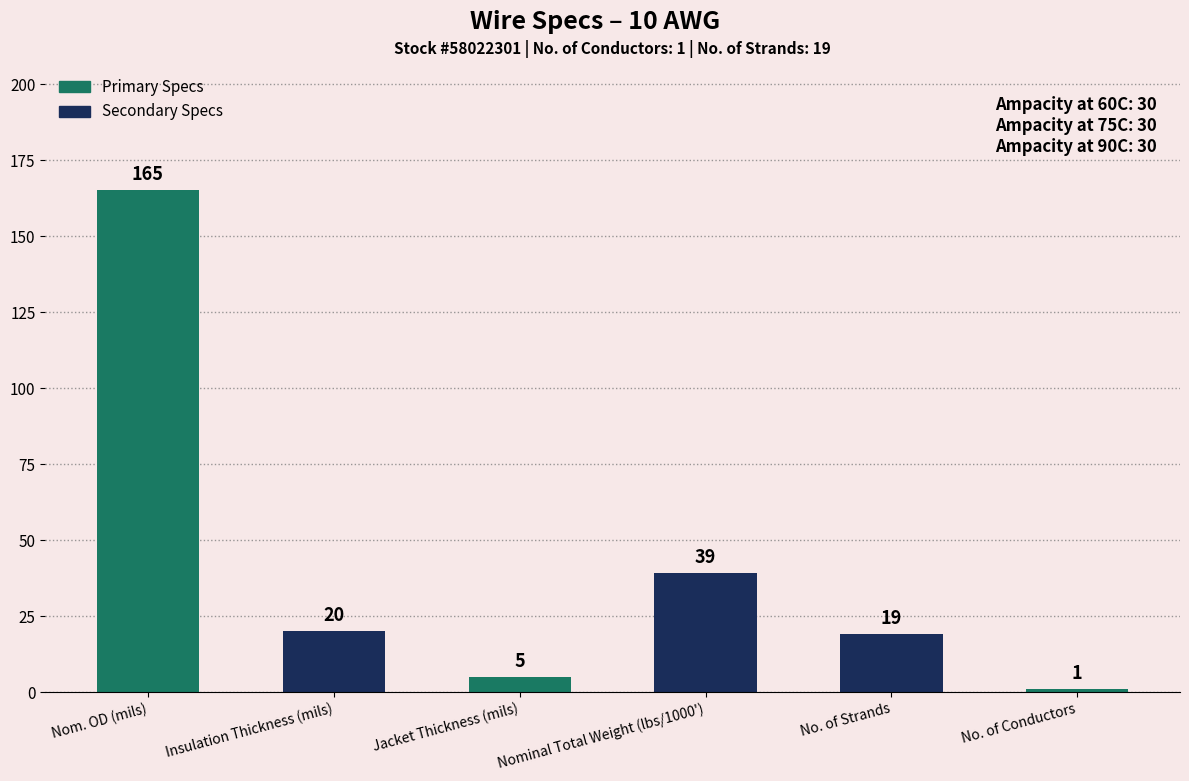

How many bars are there in total?

6